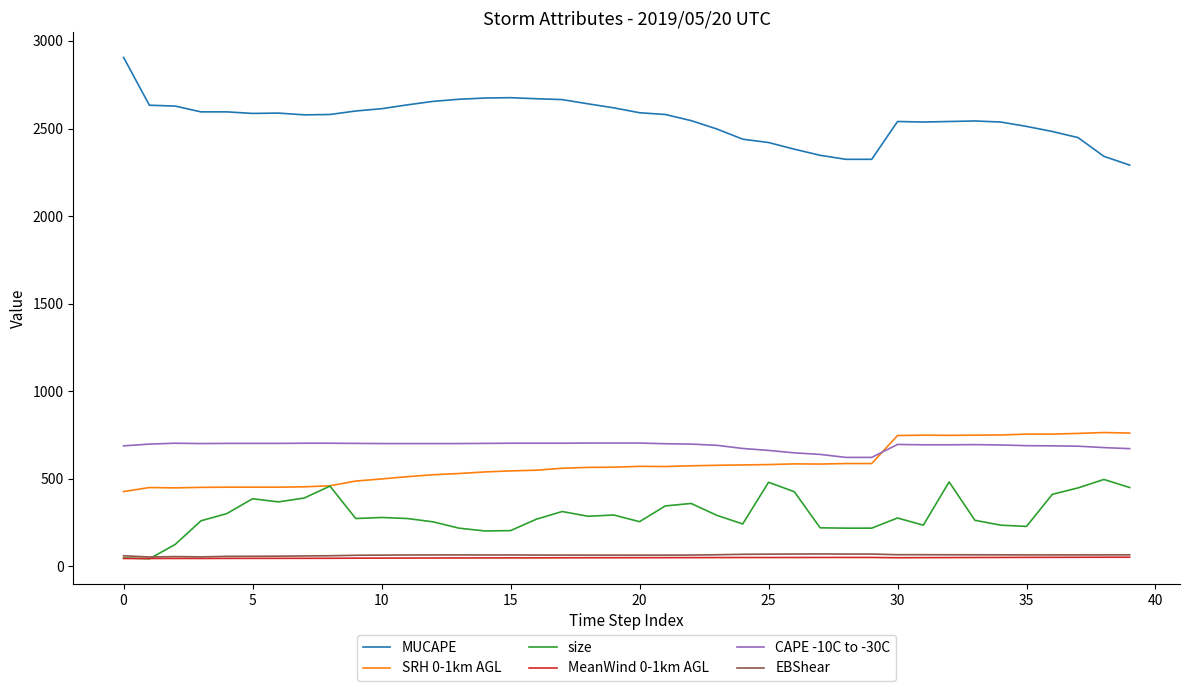

True or false: MUCAPE and MeanWind 0-1km AGL cross at least once.

False